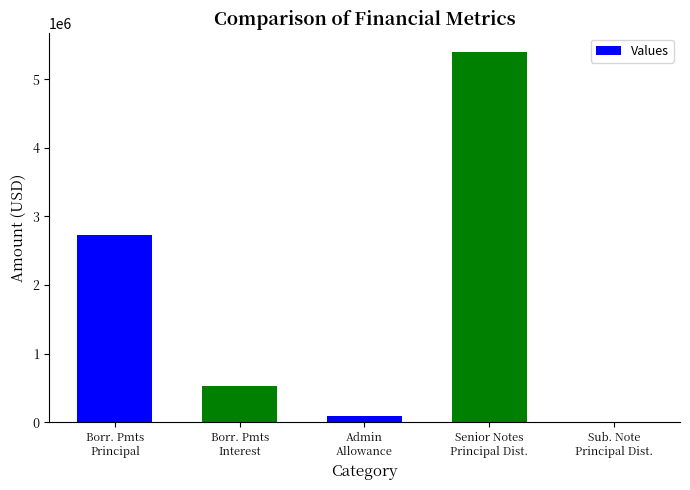

What is the greatest value displayed?

5400000.0